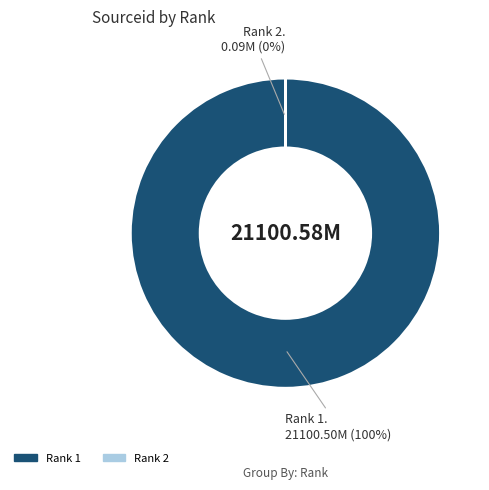

To the nearest percent, what is the combined percentage of 2 and 1?

100%